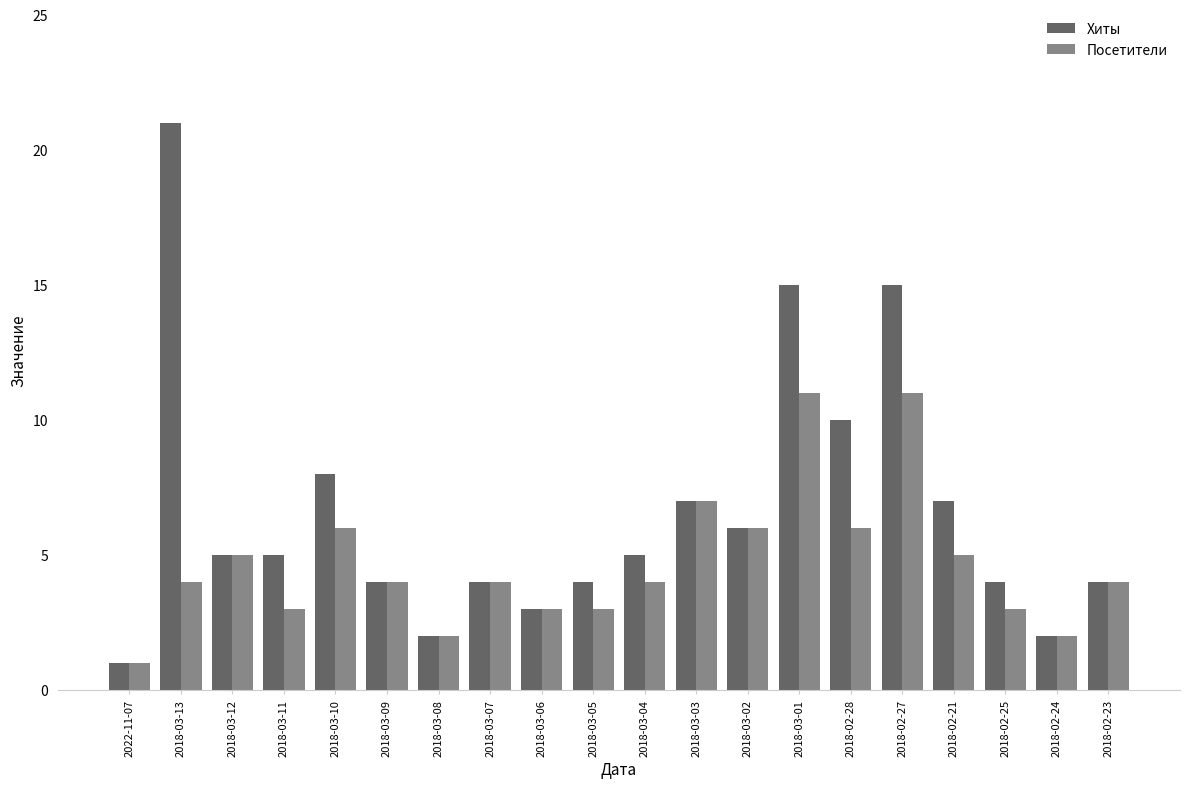

What is the difference between the Хиты values at 2018-02-24 and 2018-03-09?

2